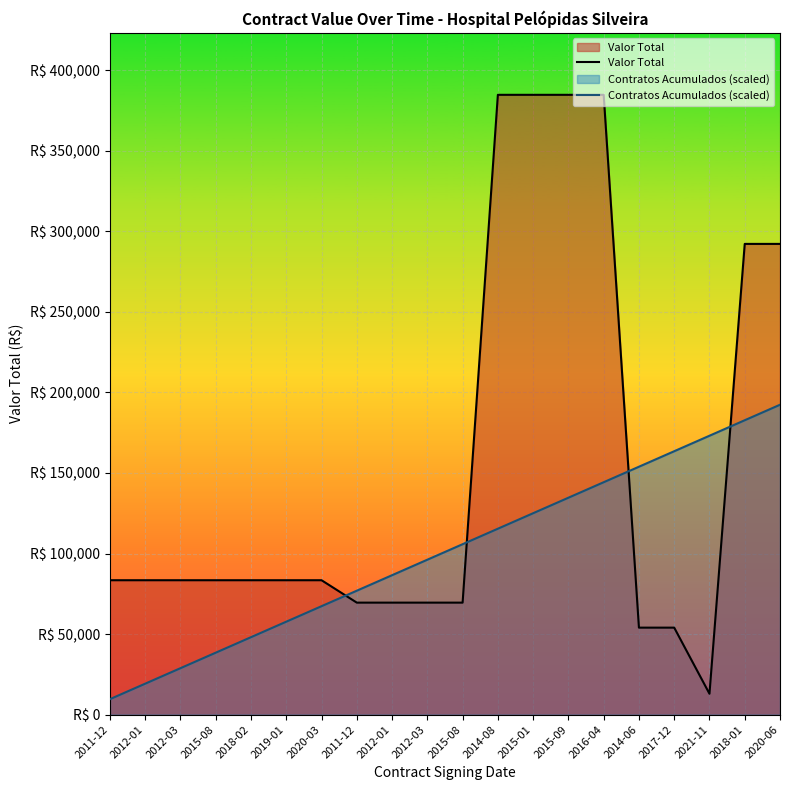

True or false: Contratos Acumulados (scaled) and Valor Total intersect in this chart.

True